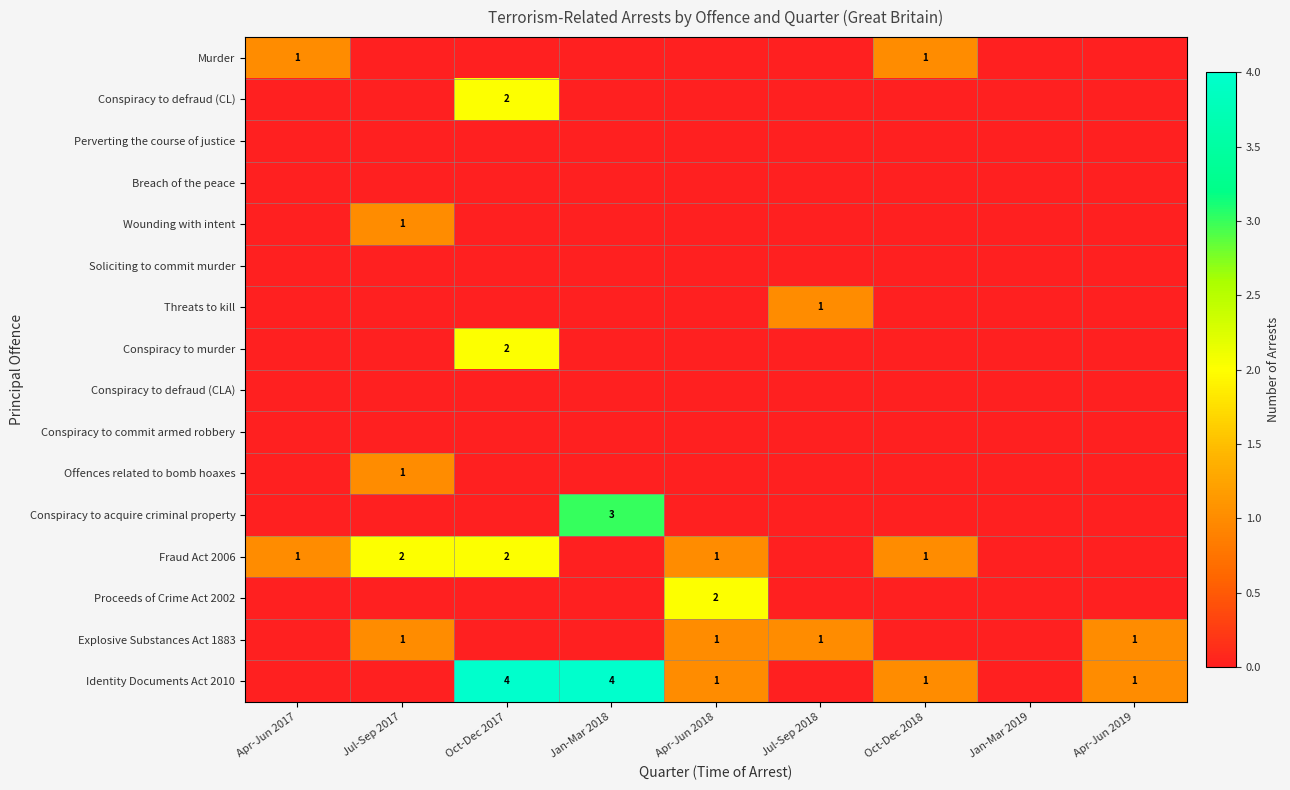

Where is Conspiracy to commit armed robbery nearest to the value 0?

Apr-Jun 2017